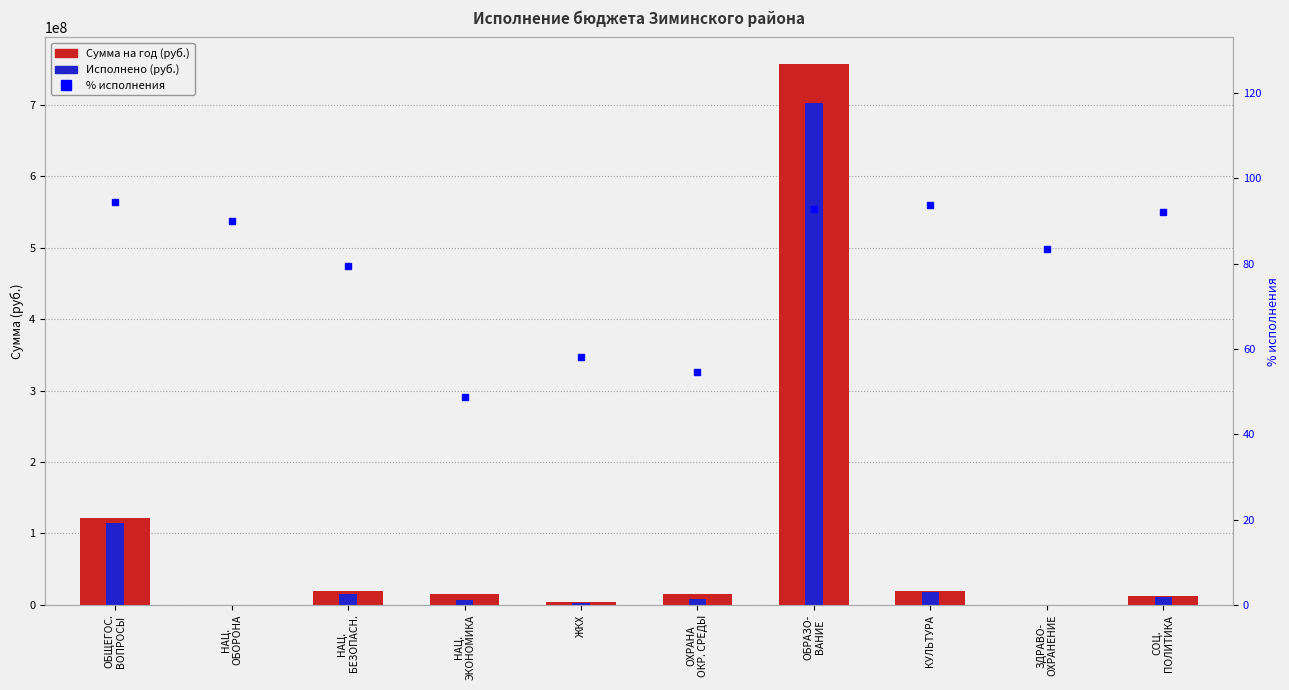

What is the label of the 9th bar from the right?

НАЦ.
ОБОРОНА